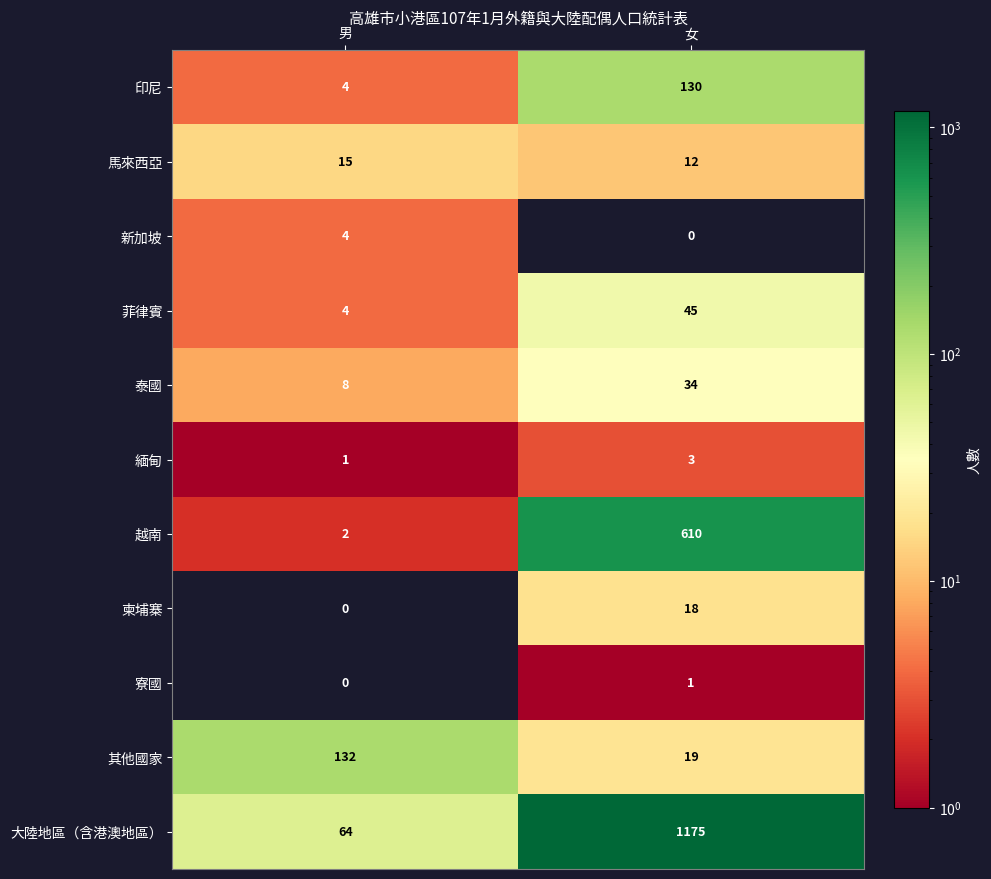

Is it true that 印尼 equals 188 at 女?

False